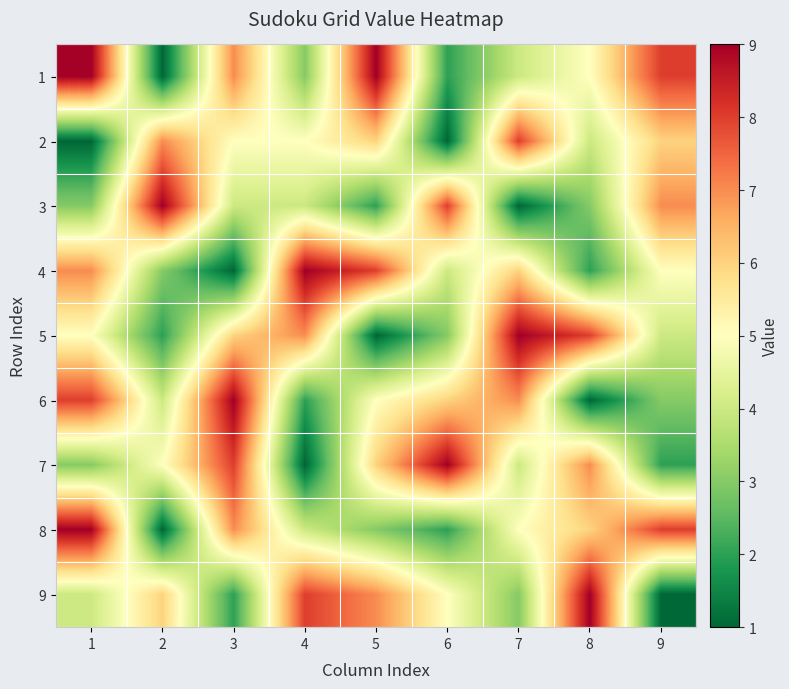

Reading right to left, transcribe all the data shown in this chart.

1: 9=8	8=5	7=4	6=2	5=9	4=3	3=7	2=1	1=9
2: 9=6	8=4	7=8	6=1	5=6	4=5	3=5	2=7	1=1
3: 9=7	8=3	7=1	6=8	5=2	4=4	3=4	2=9	1=3
4: 9=5	8=2	7=6	6=4	5=8	4=9	3=1	2=3	1=7
5: 9=4	8=8	7=9	6=3	5=1	4=7	3=6	2=2	1=5
6: 9=3	8=1	7=7	6=6	5=5	4=2	3=9	2=4	1=8
7: 9=2	8=7	7=4	6=9	5=6	4=1	3=8	2=5	1=3
8: 9=8	8=6	7=5	6=2	5=3	4=4	3=7	2=1	1=9
9: 9=1	8=9	7=3	6=5	5=7	4=8	3=2	2=6	1=4